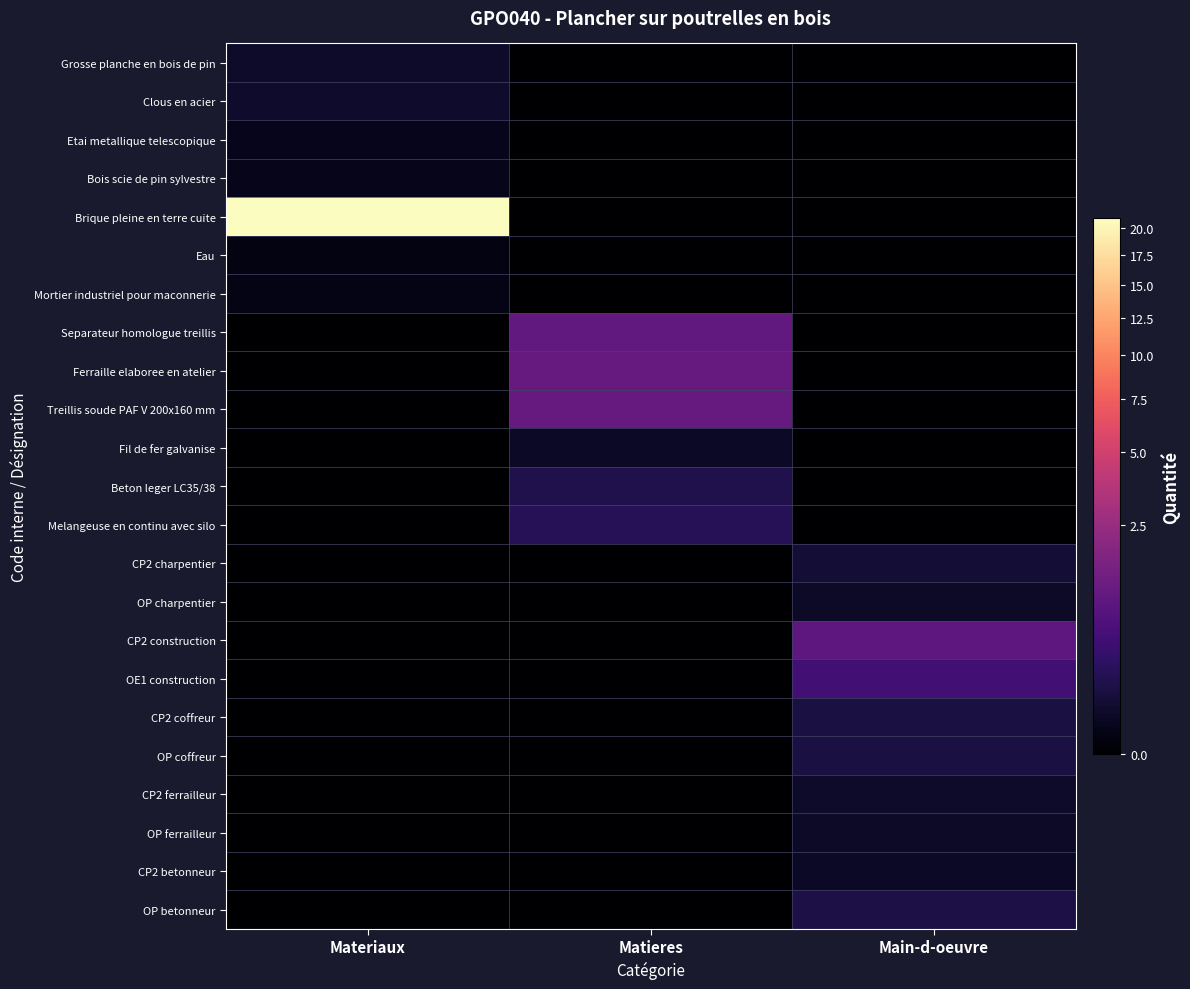

Rank the series at Materiaux from highest to lowest value.

Brique pleine en terre cuite, Clous en acier, Grosse planche en bois de pin, Etai metallique telescopique, Bois scie de pin sylvestre, Mortier industriel pour maconnerie, Eau, Separateur homologue treillis, Ferraille elaboree en atelier, Treillis soude PAF V 200x160 mm, Fil de fer galvanise, Beton leger LC35/38, Melangeuse en continu avec silo, CP2 charpentier, OP charpentier, CP2 construction, OE1 construction, CP2 coffreur, OP coffreur, CP2 ferrailleur, OP ferrailleur, CP2 betonneur, OP betonneur